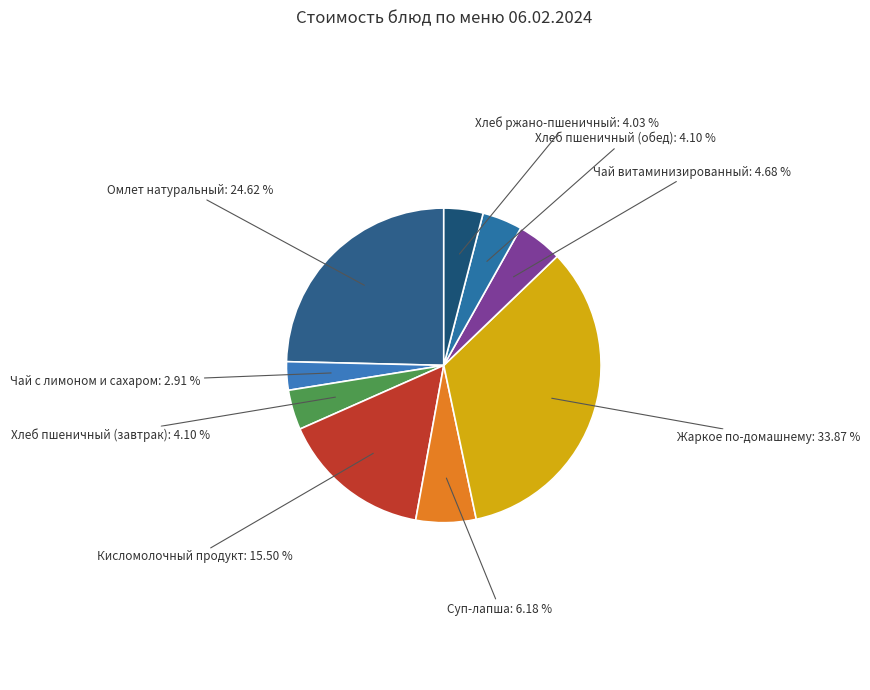

Rank the categories by value from lowest to highest.

Чай с лимоном и сахаром, Хлеб ржано-пшеничный, Хлеб пшеничный (завтрак), Хлеб пшеничный (обед), Чай витаминизированный, Суп-лапша, Кисломолочный продукт, Омлет натуральный, Жаркое по-домашнему